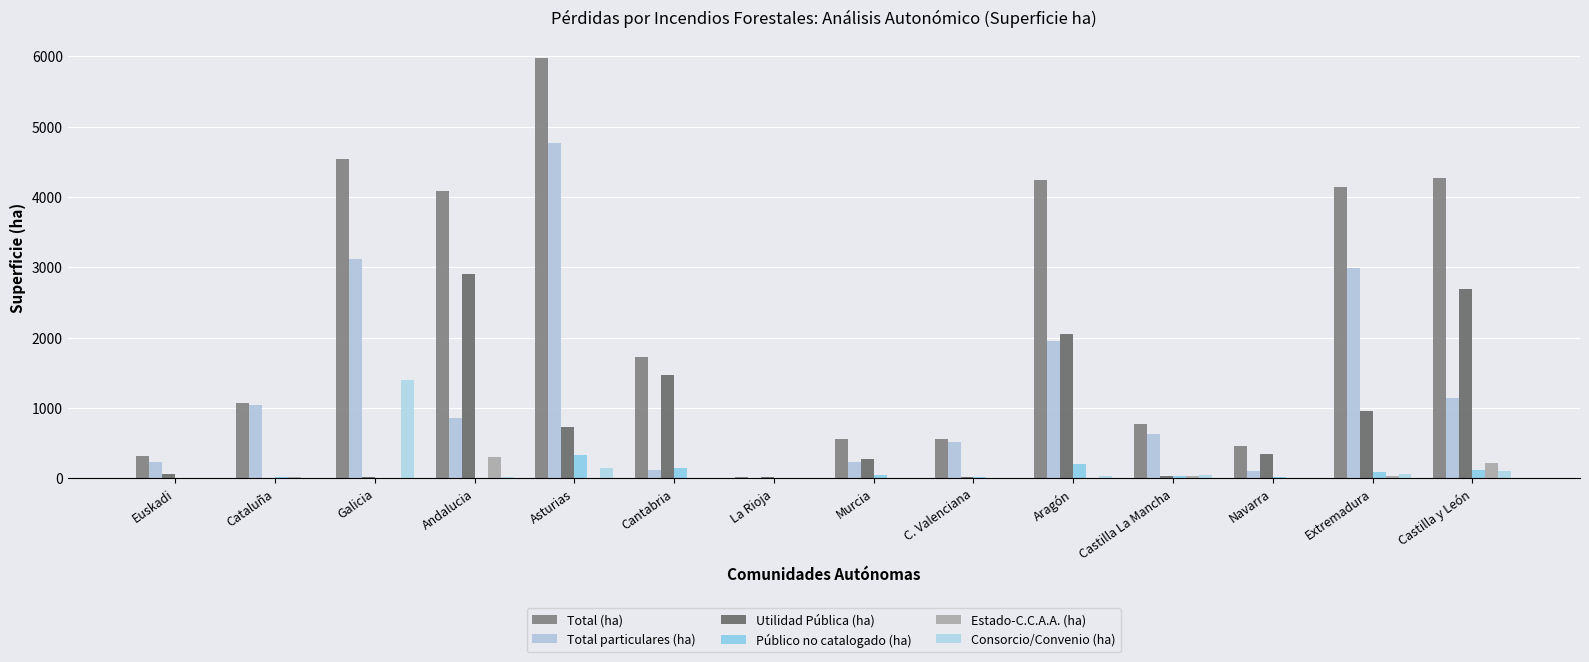

How many series are shown in this chart?

6